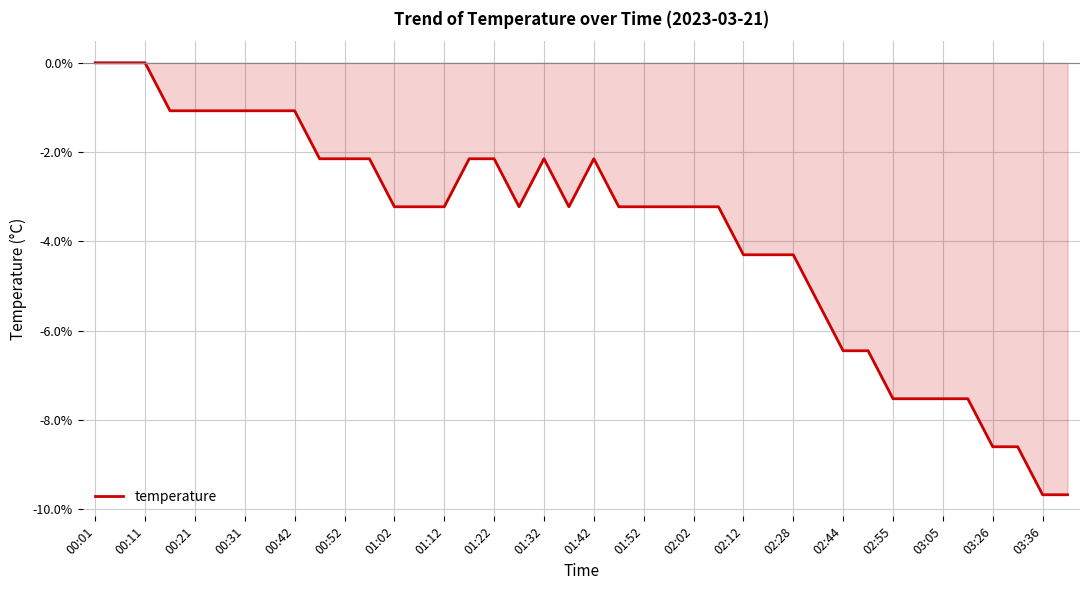

What is the difference between the maximum and minimum values?

9.7